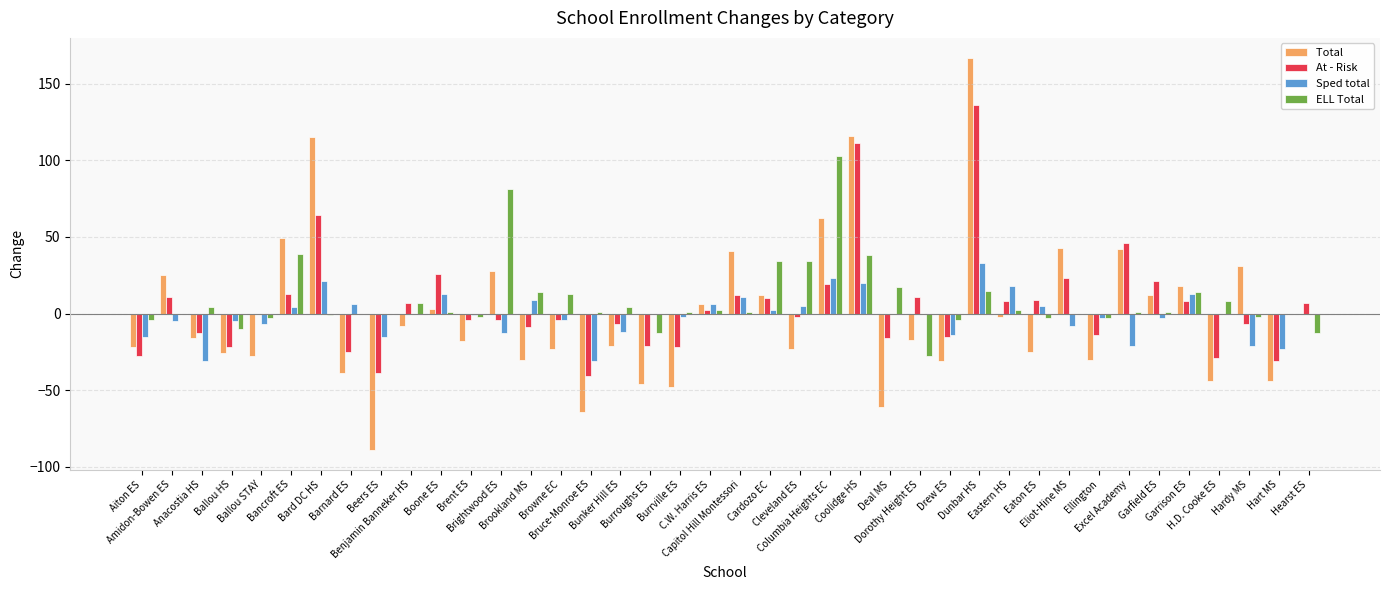

What is the maximum value shown in the chart?

167